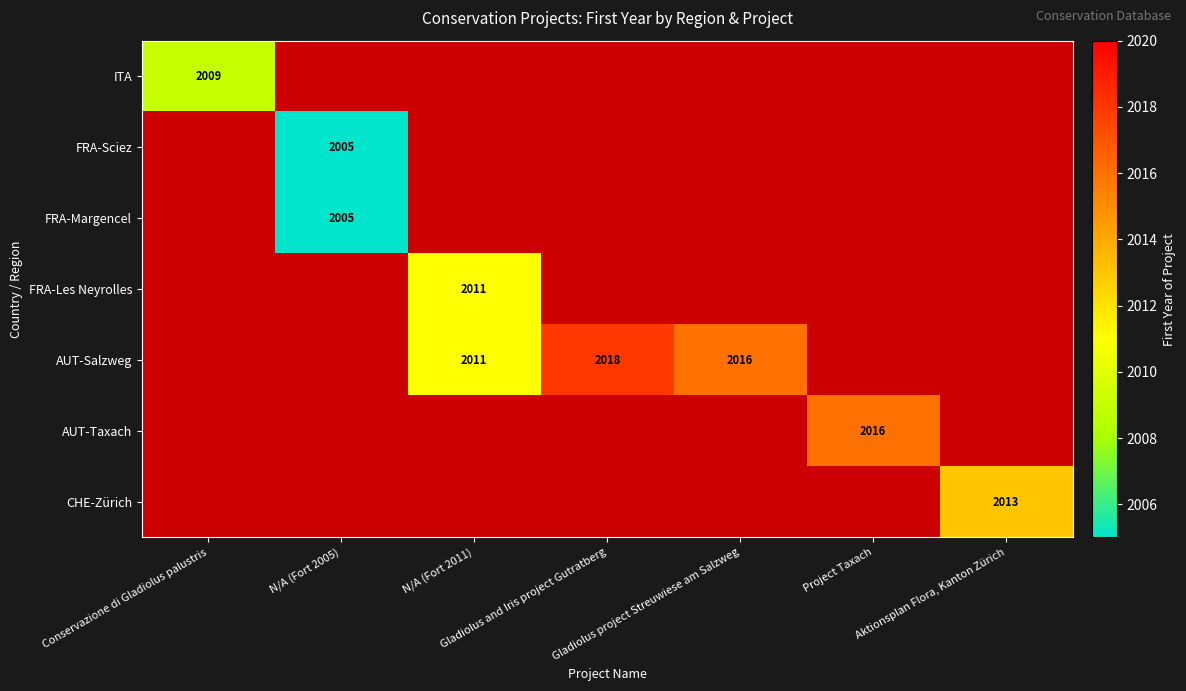

Which category has the lowest value across all series?

N/A (Fort 2005)